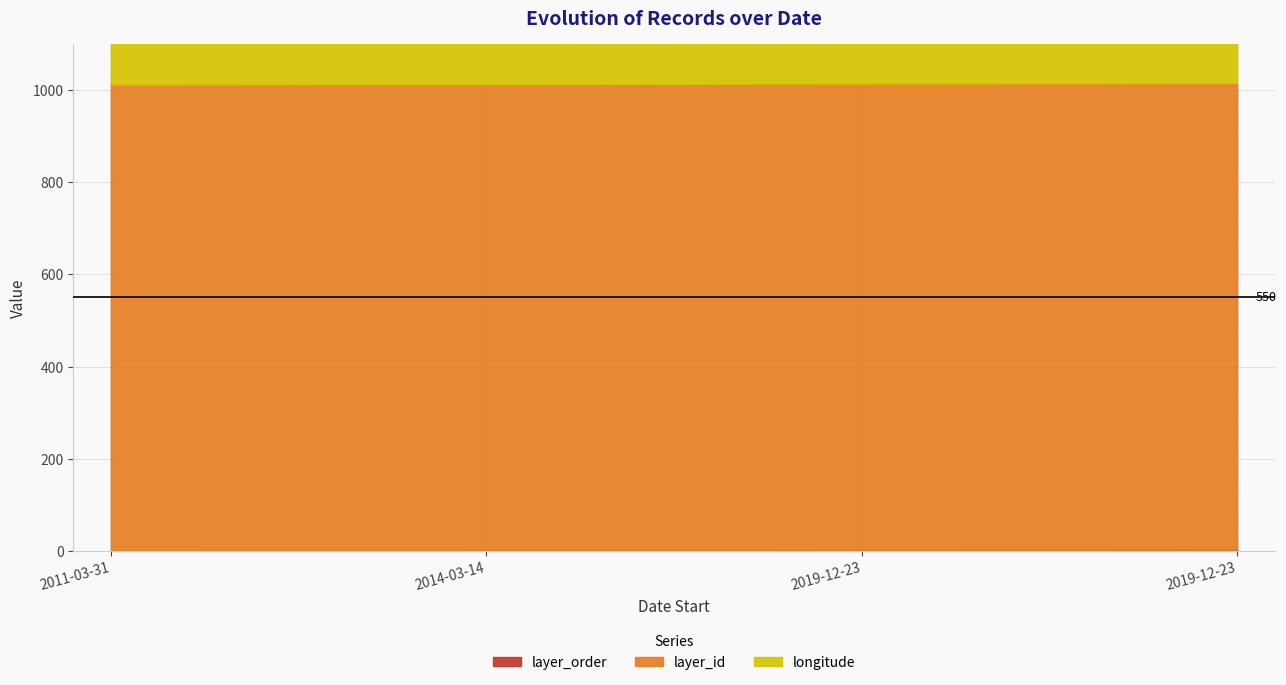

What is the sum of all layer_id values?

4048.0